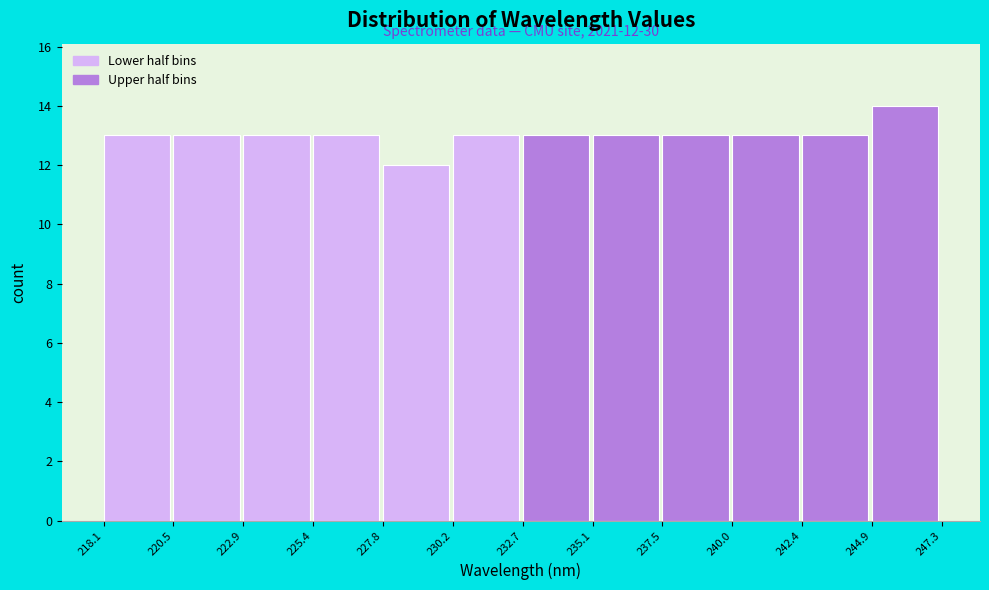

Which range on the x-axis has the tallest bar?

244.9 to 247.3